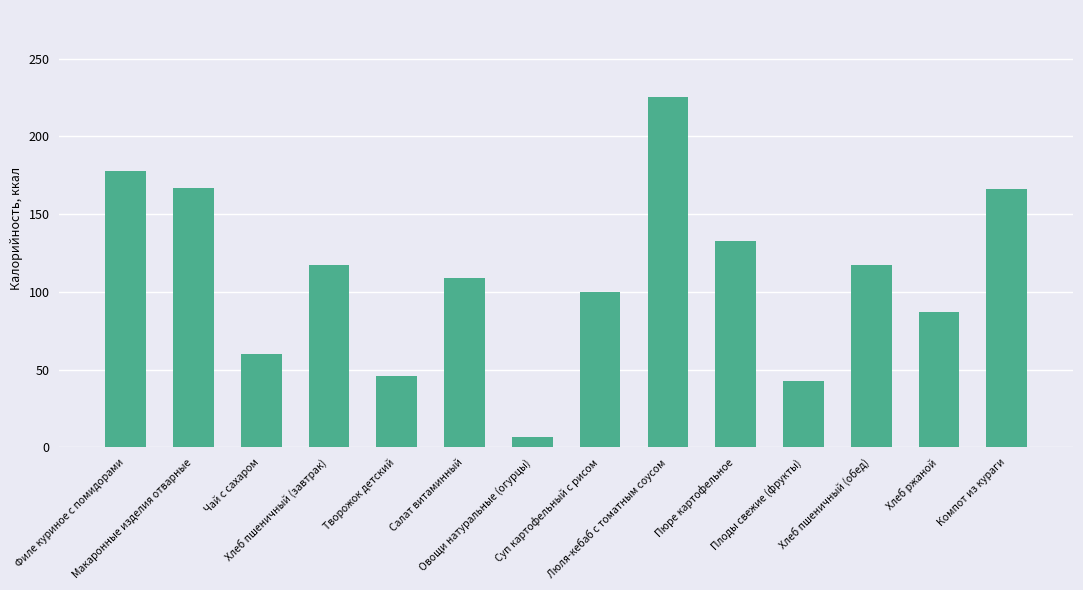

What is the maximum value shown in the chart?

225